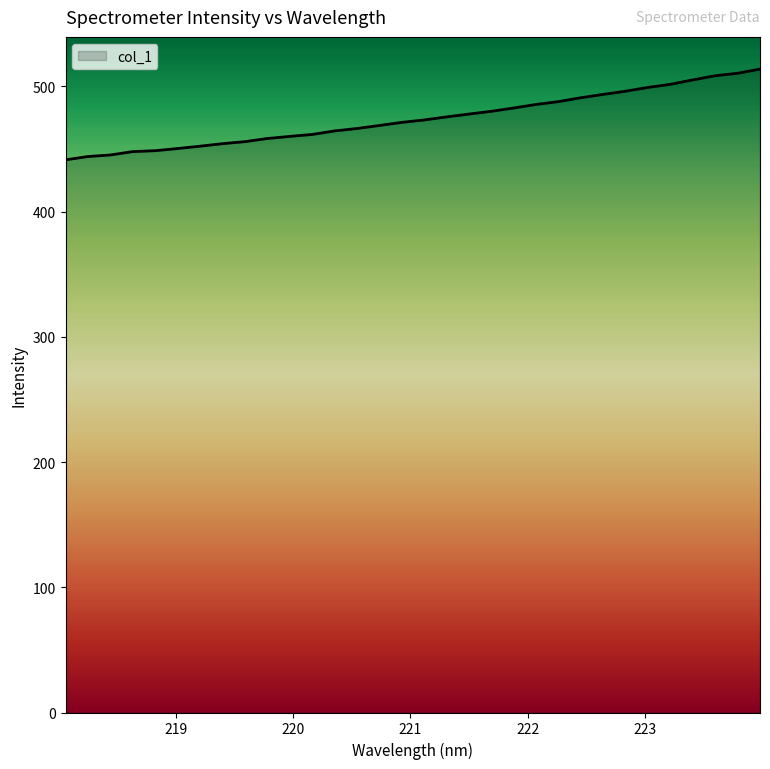

What is the smallest value displayed?

441.4